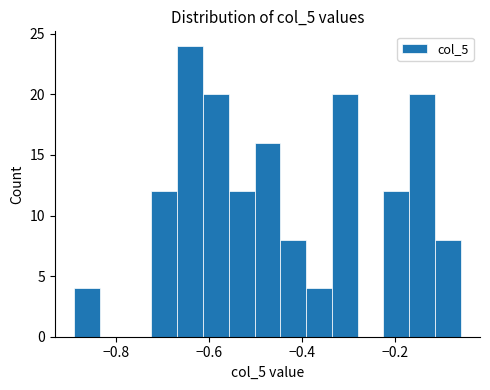

Around what value on the x-axis is the tallest bar? Give the approximate position of its centre, as read against the axis.

-0.64